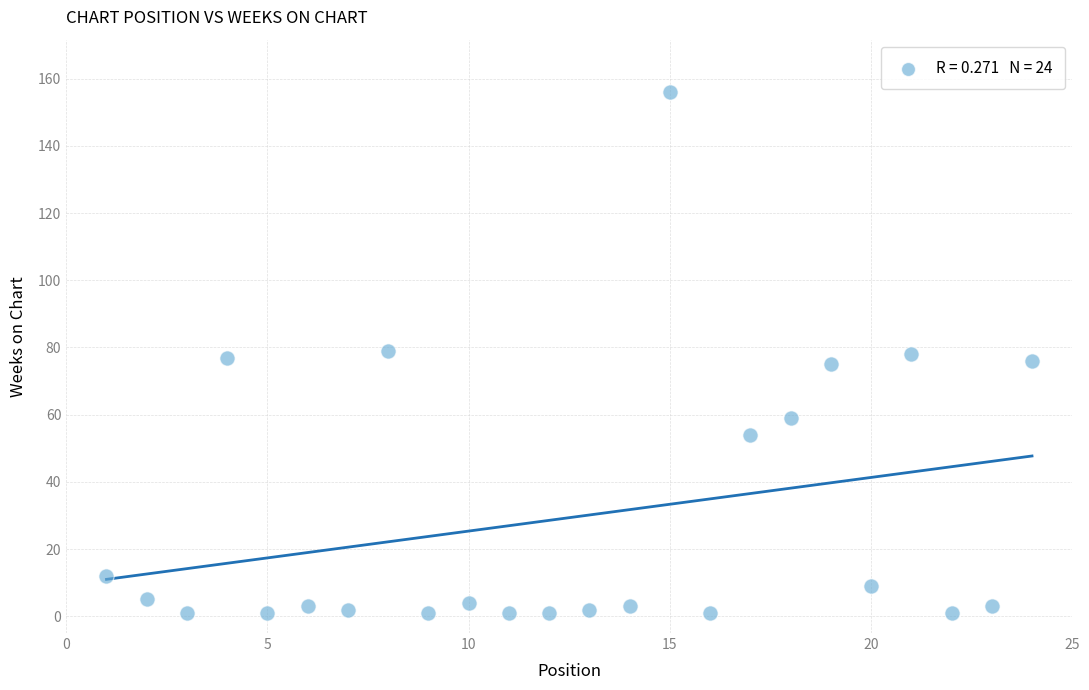

What is the range of X values (max minus min)?

23